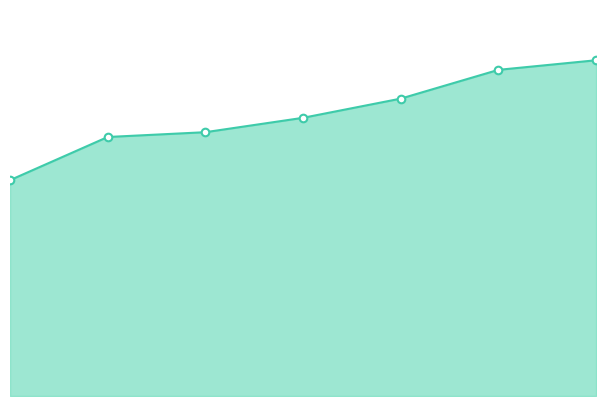

How many lines are shown in the chart?

1